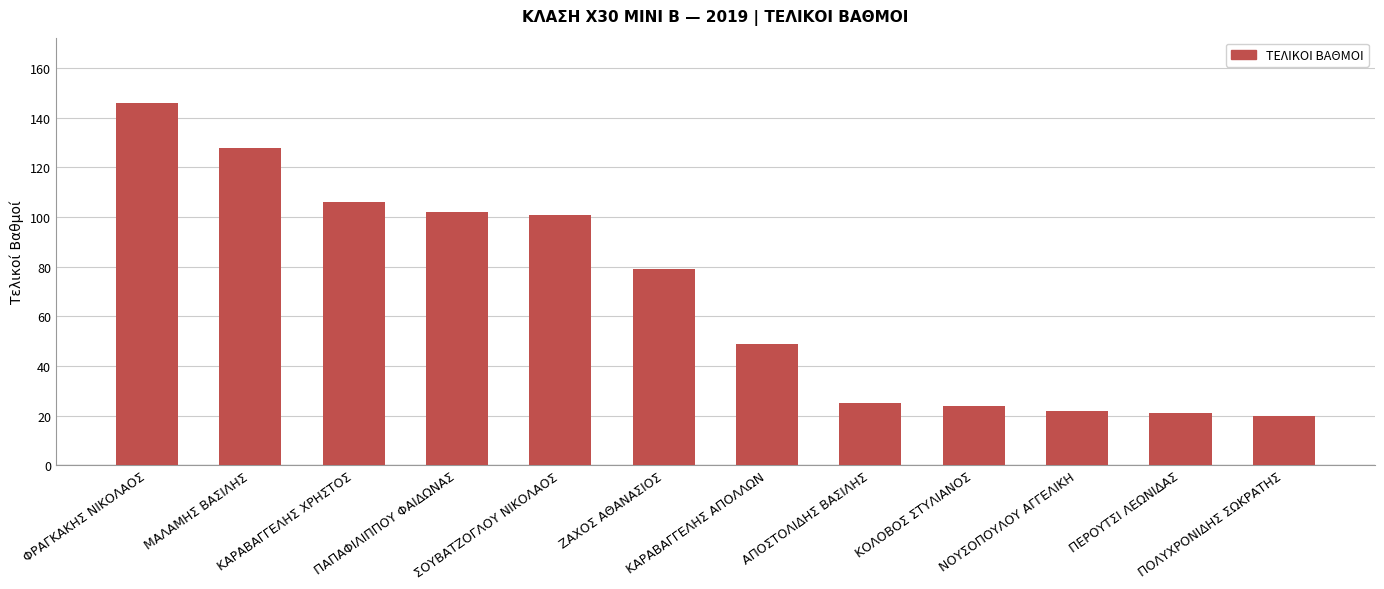

What is the smallest value displayed?

20